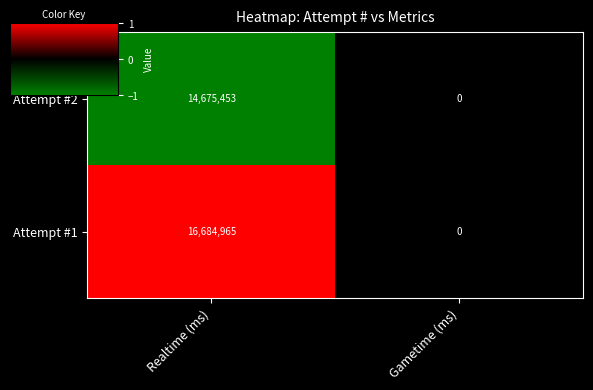

The value of Attempt #1 at Gametime (ms) is 9903551. True or false?

False